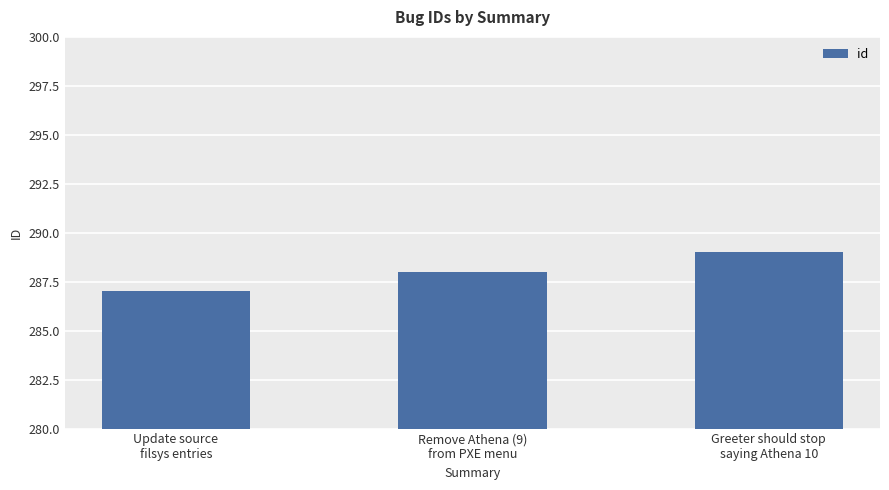

List the labels in order of value, smallest first.

Update source
filsys entries, Remove Athena (9)
from PXE menu, Greeter should stop
saying Athena 10